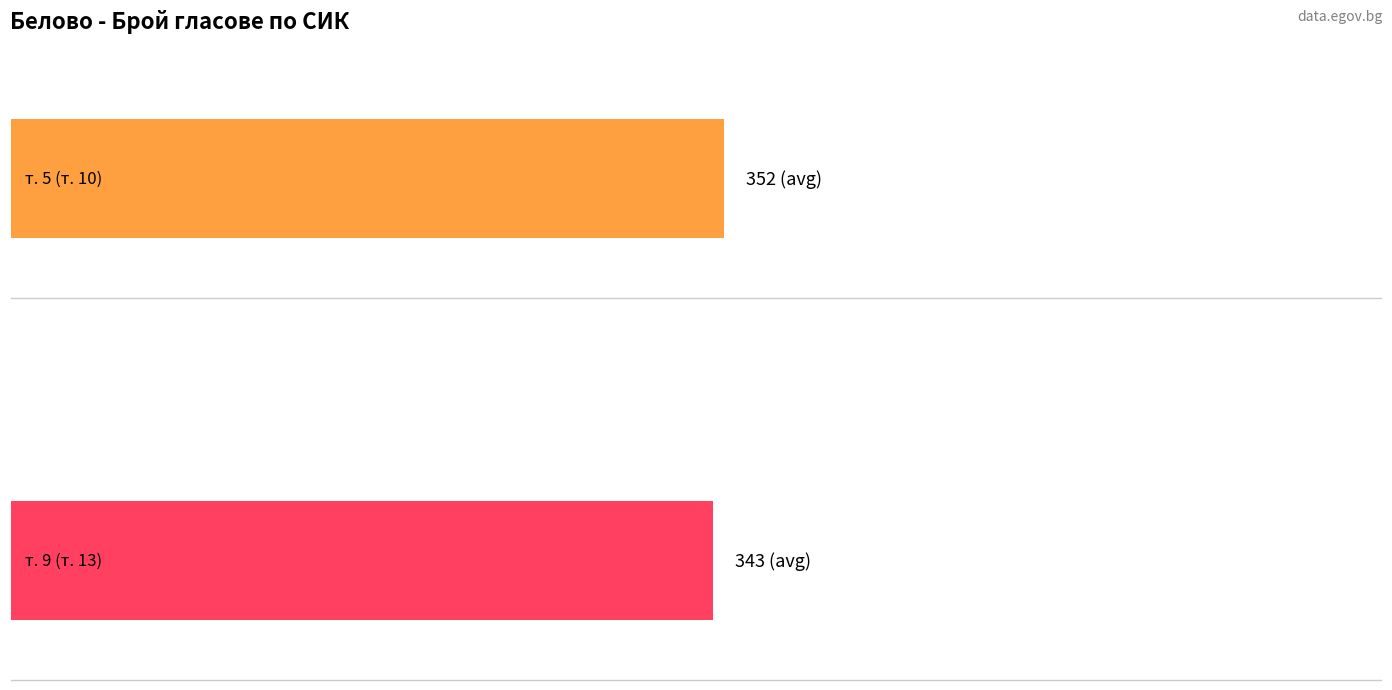

Reading left to right, transcribe all the data shown in this chart.

т. 5 (т. 10): 130400001=385	130400002=399	130400003=442	130400004=433	130400005=261	130400006=421	130400007=225	130400008=373	130400009=541	130400011=231	130400012=163
т. 9 (т. 13): 130400001=379	130400002=391	130400003=418	130400004=427	130400005=254	130400006=404	130400007=217	130400008=359	130400009=535	130400011=227	130400012=161